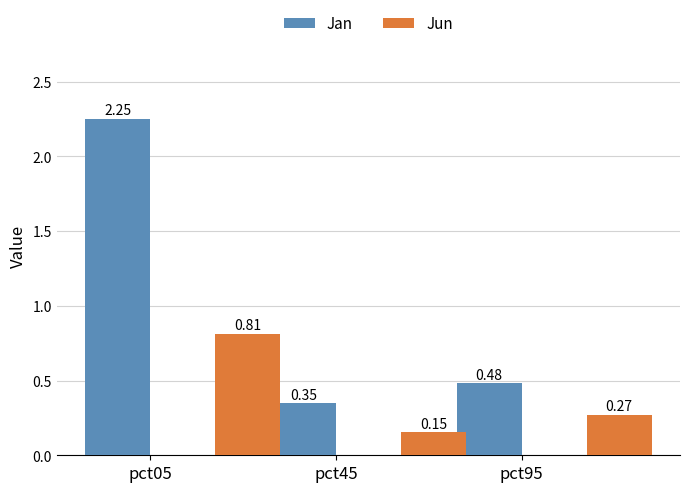

At which label is Jun closest to 0?

pct45